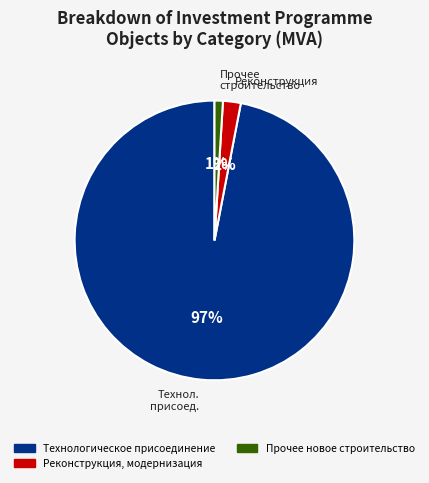

Count the number of slices in the pie.

3